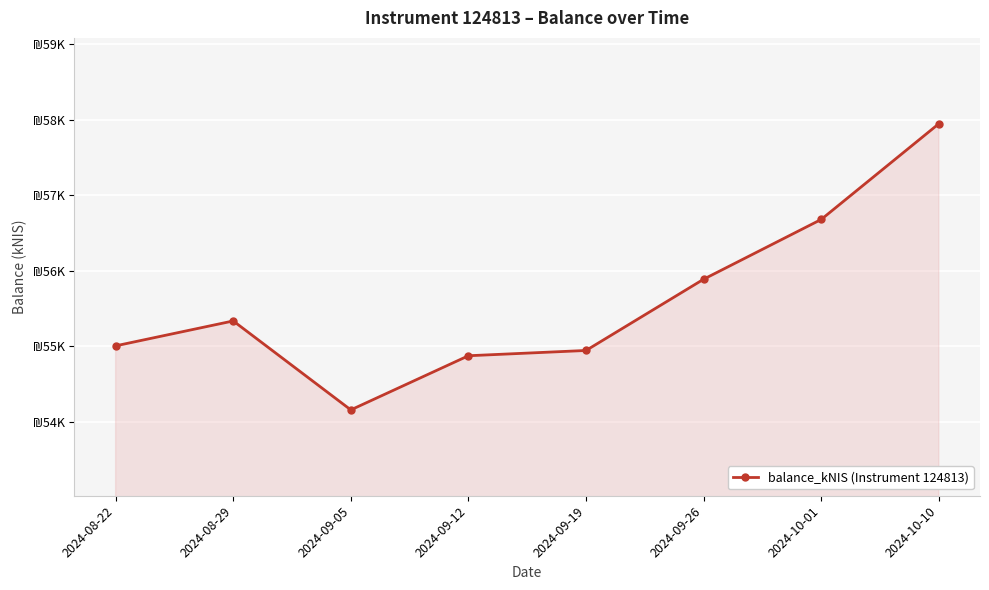

List the labels in order of value, smallest first.

2024-09-05, 2024-09-12, 2024-09-19, 2024-08-22, 2024-08-29, 2024-09-26, 2024-10-01, 2024-10-10